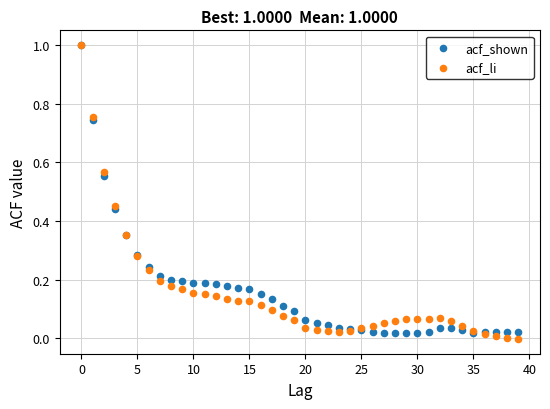

Which series has the widest spread of Y values?

acf_li